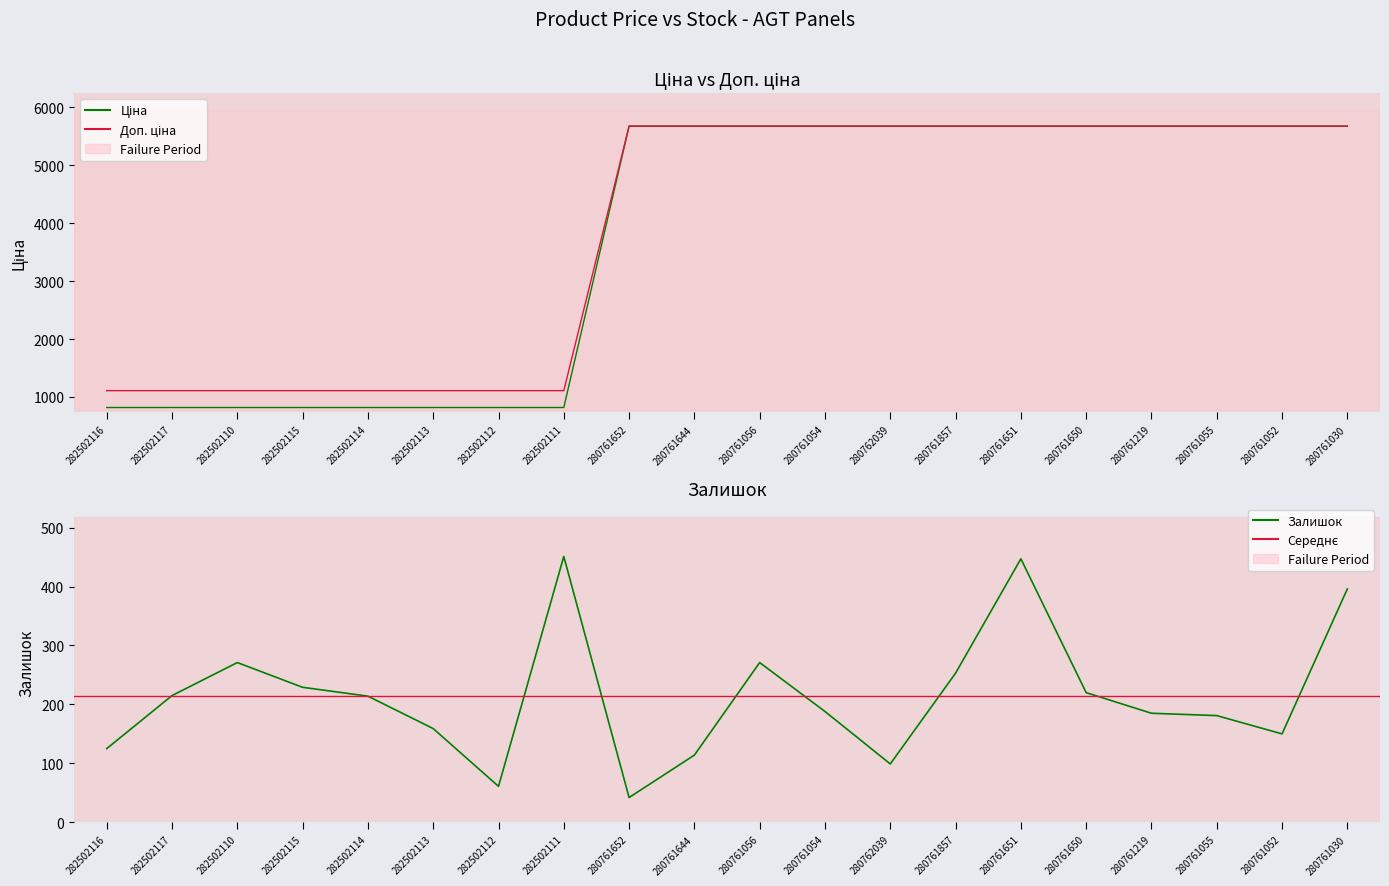

How many categories are shown in the chart?

20